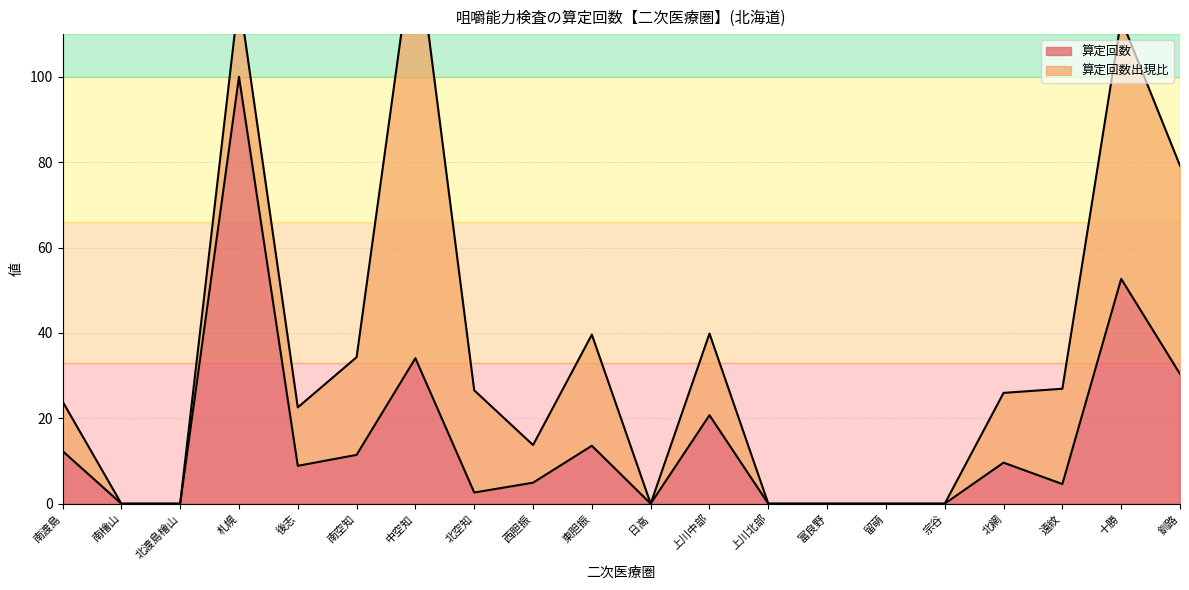

At which category does the chart reach its peak across all series?

札幌